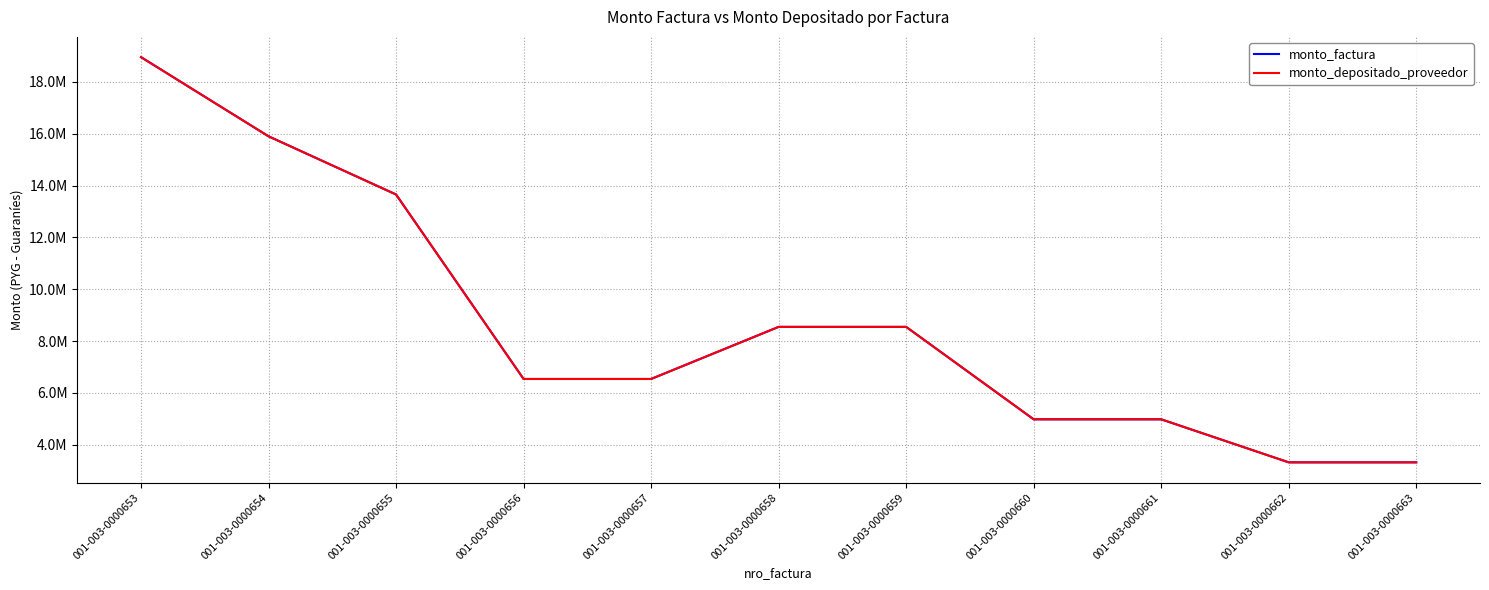

Is this an area chart (filled region under the line)?

No